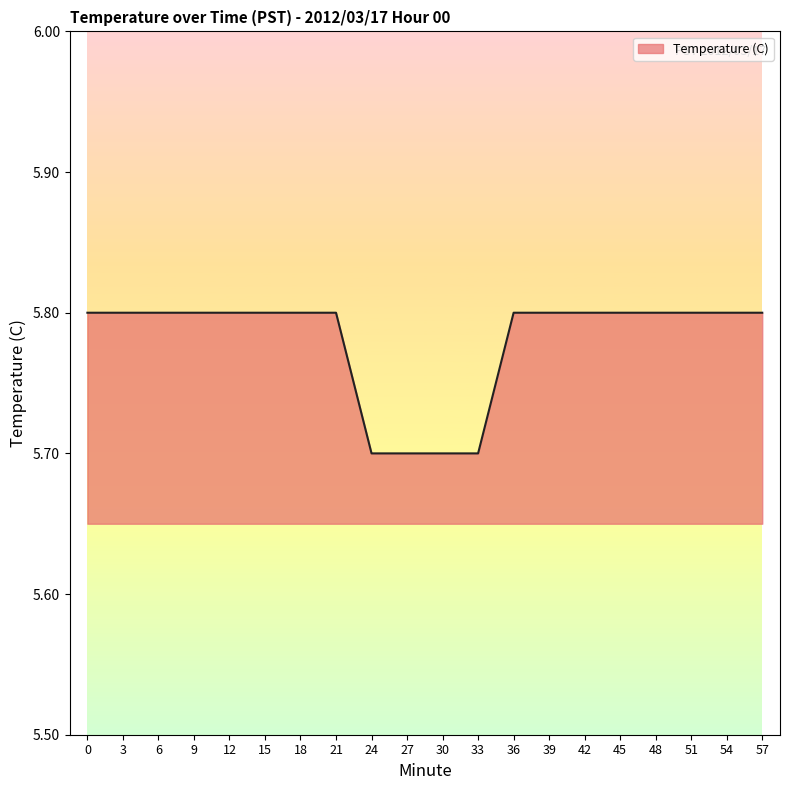

True or false: the data shows 9.5 at 36.

False